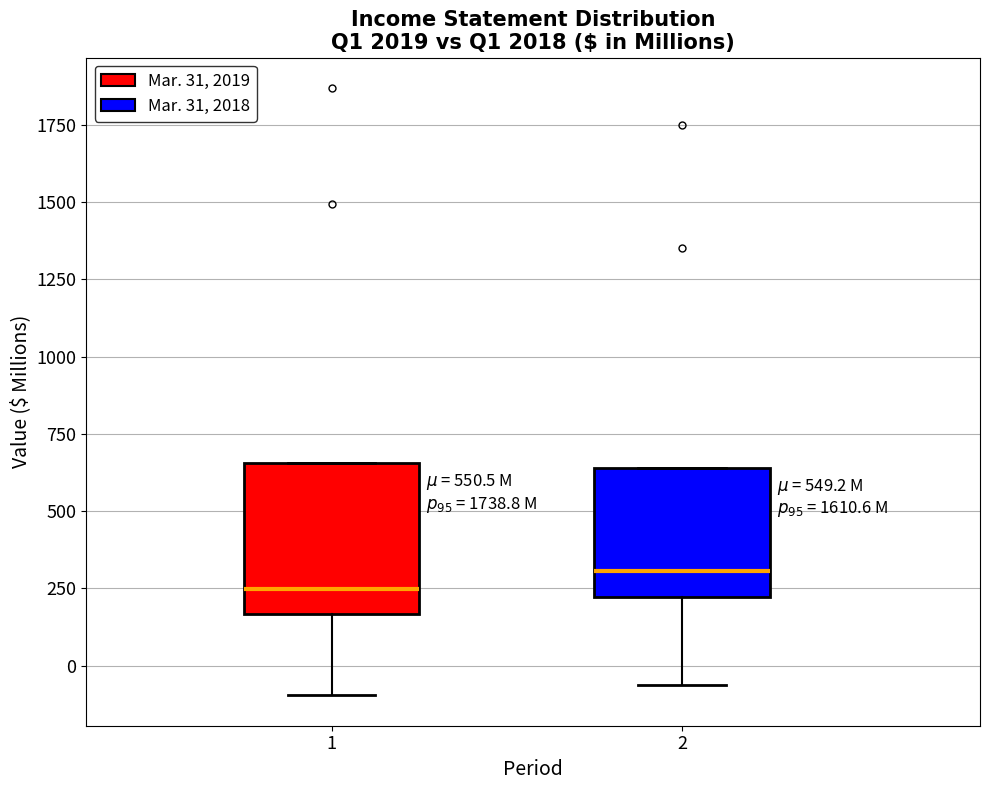

Which box's median line is the lowest?

1